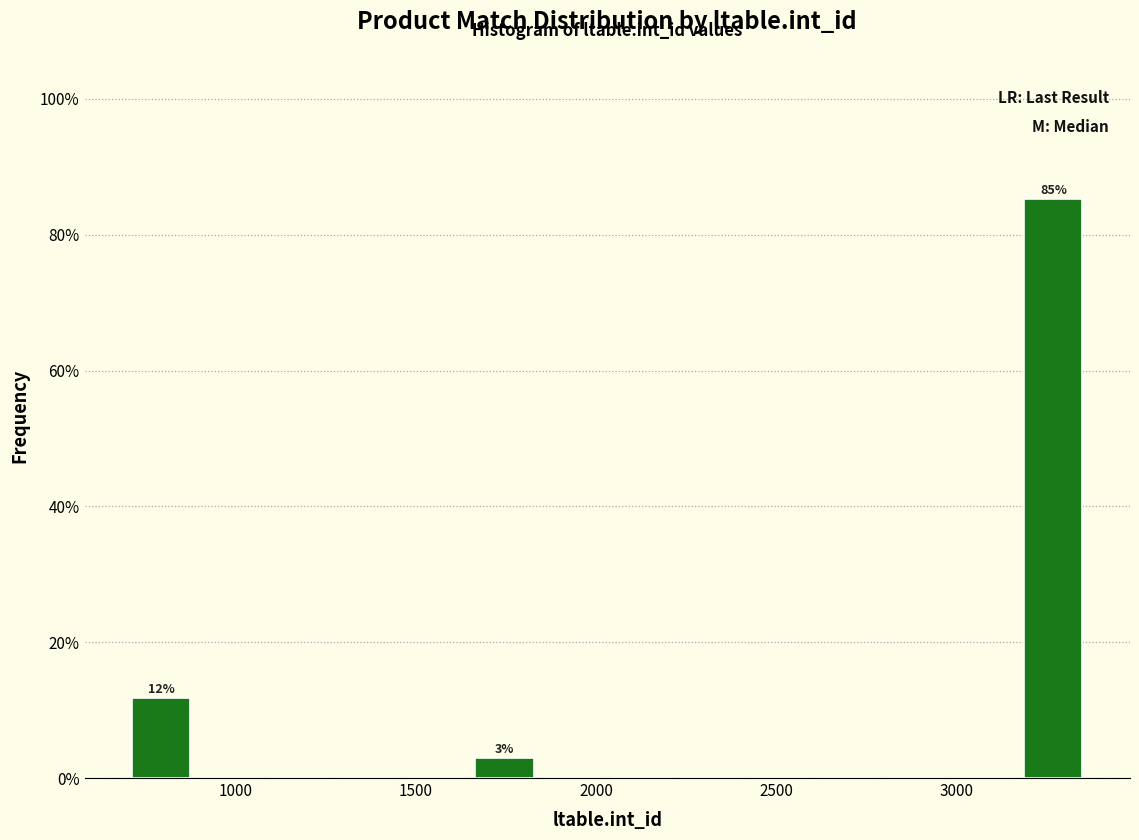

Around what value on the x-axis is the tallest bar? Give the approximate position of its centre, as read against the axis.

3250